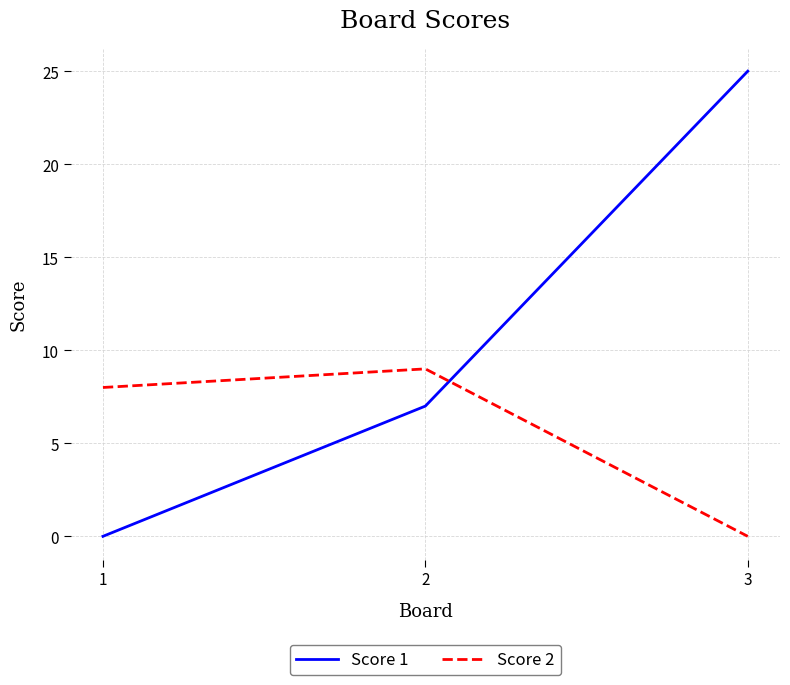

What is the maximum value for Score 2?

9